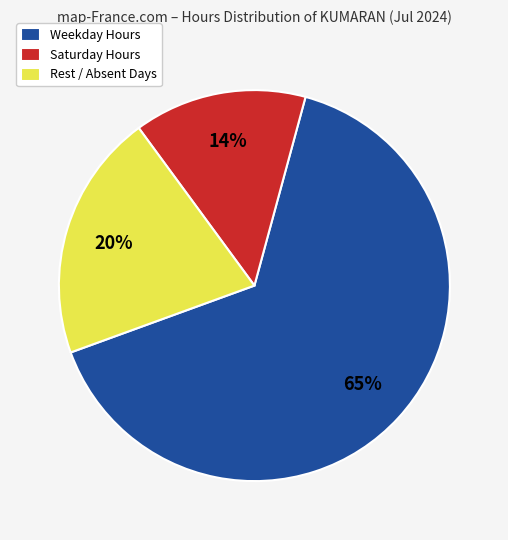

Between Weekday Hours and Rest / Absent Days, which is larger?

Weekday Hours